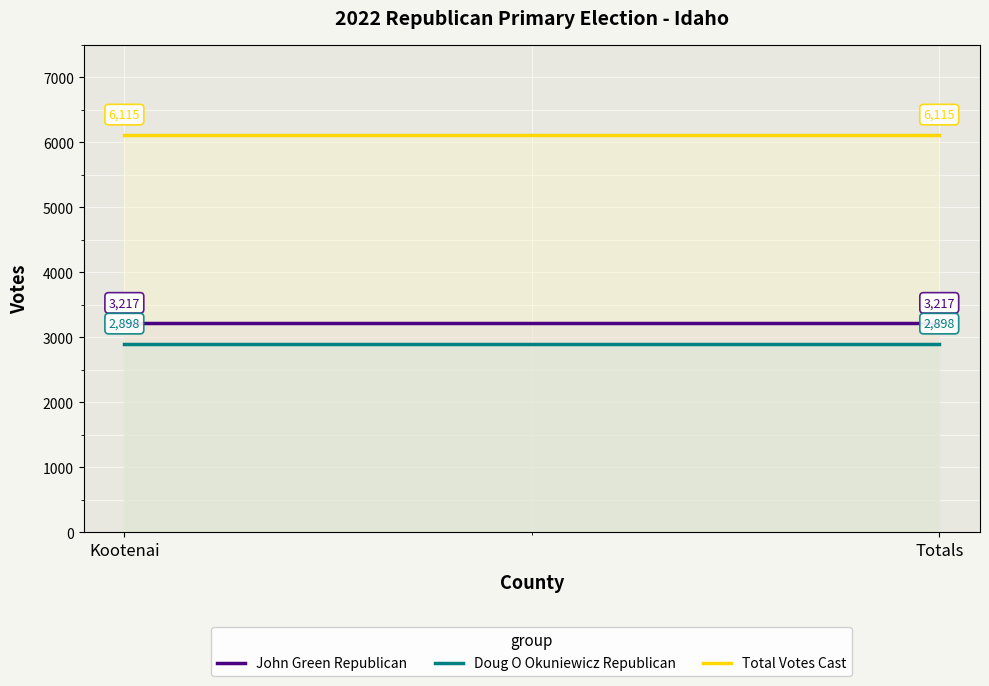

Which series has the largest range (max minus min)?

John Green Republican